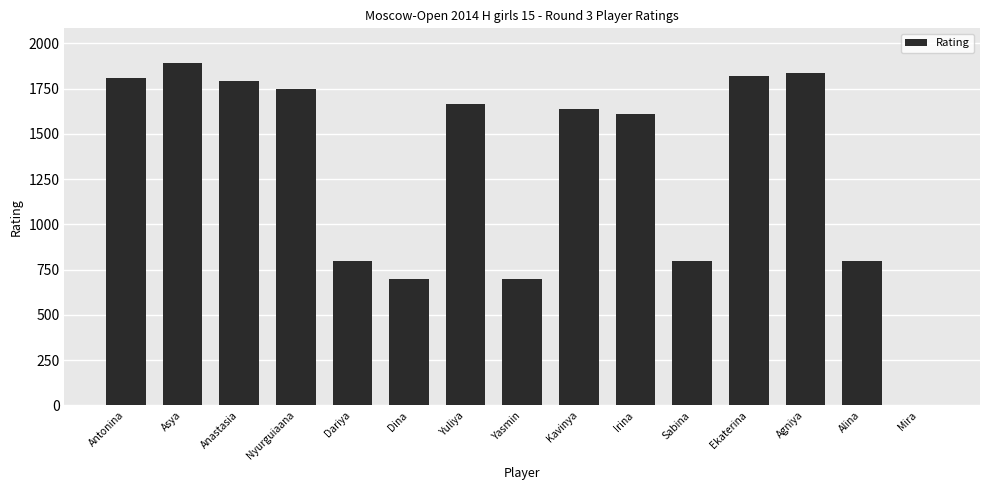

What is the approximate value at Dina?

700